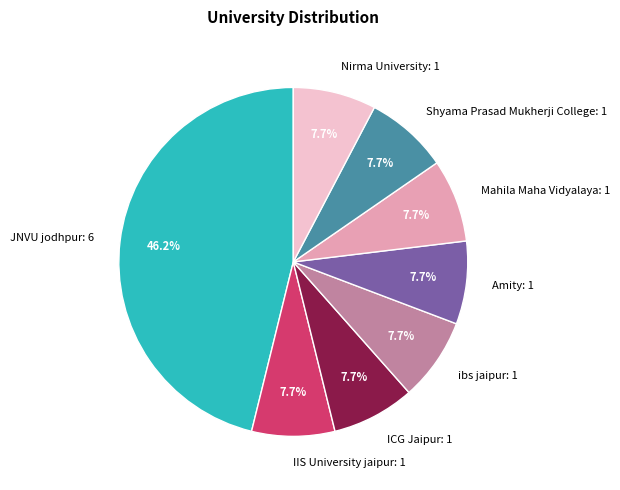

Approximately how many times larger is the value at ICG Jaipur: 1 compared to Shyama Prasad Mukherji College: 1?

1.0